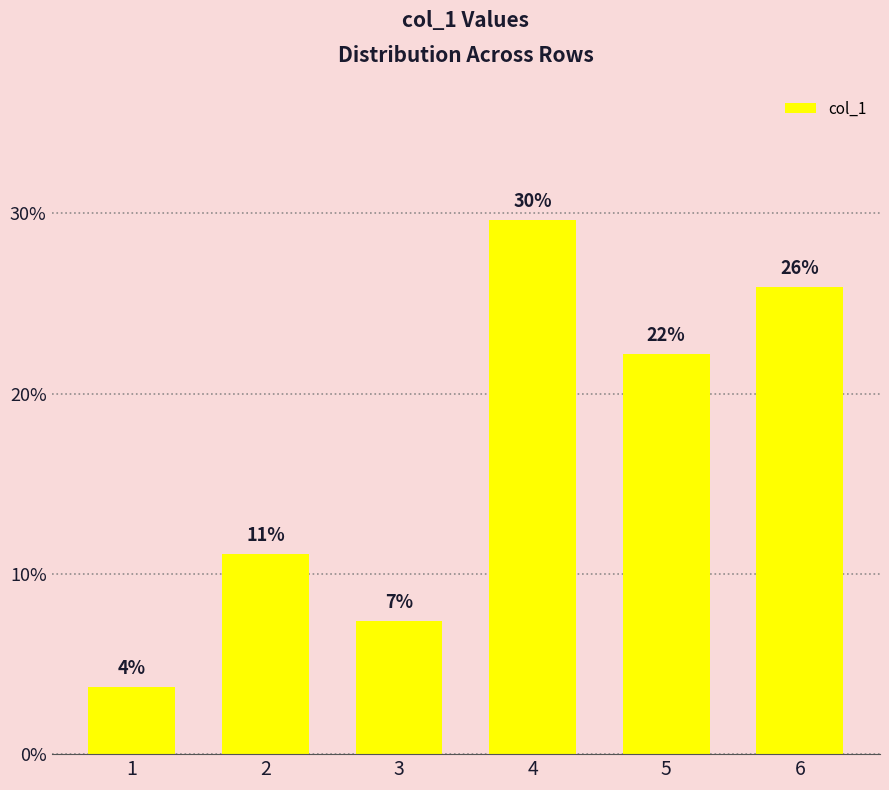

What is the sum of the values at 4 and 3?

0.4